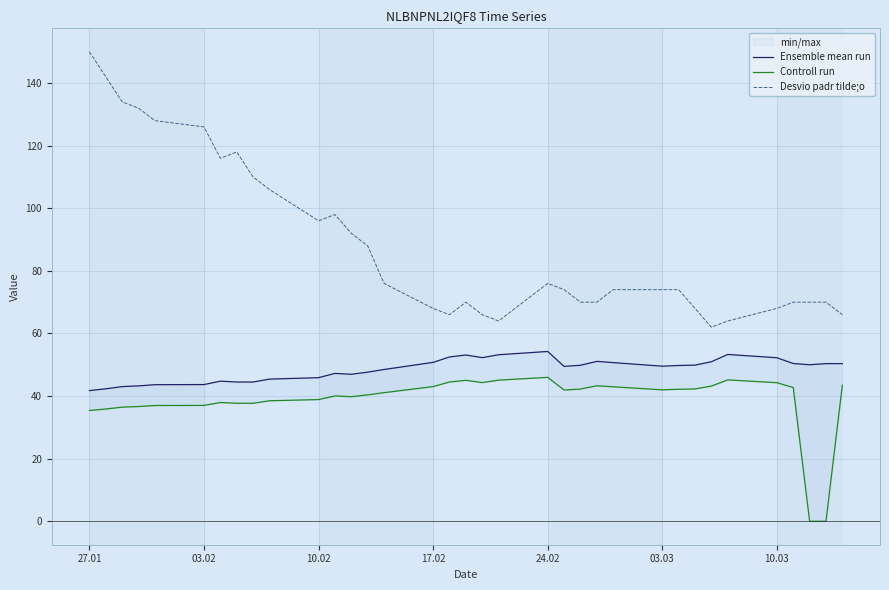

What is the lowest value of the Desvio padr tilde;o series?

62